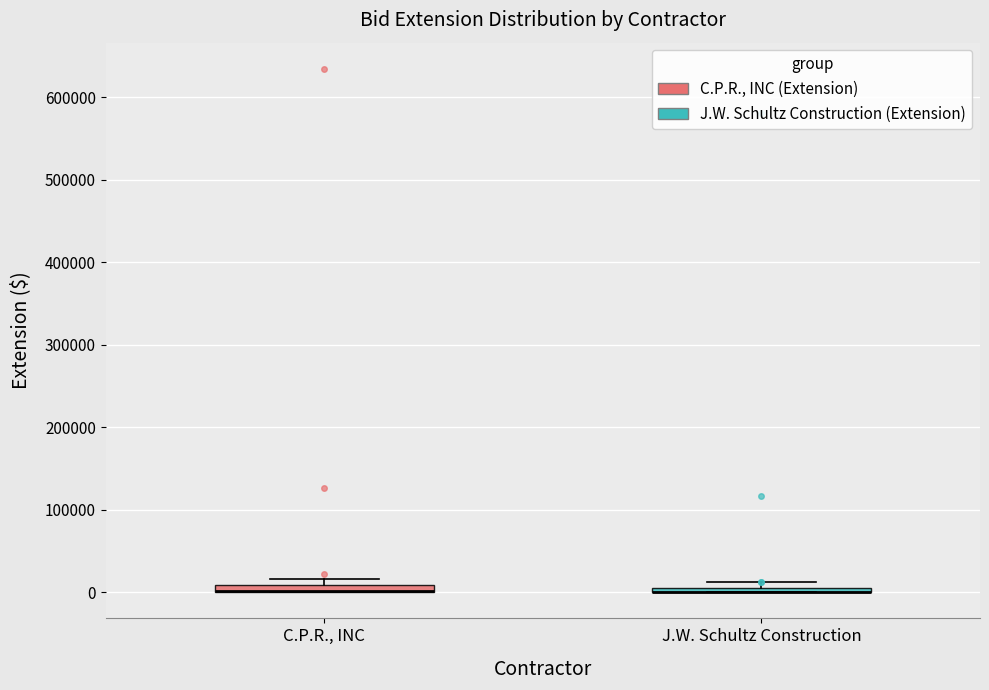

Where is the lower edge of the box for C.P.R., INC on the y-axis? The values are not printed on the chart, so give them approximately, as read against the axis.

0